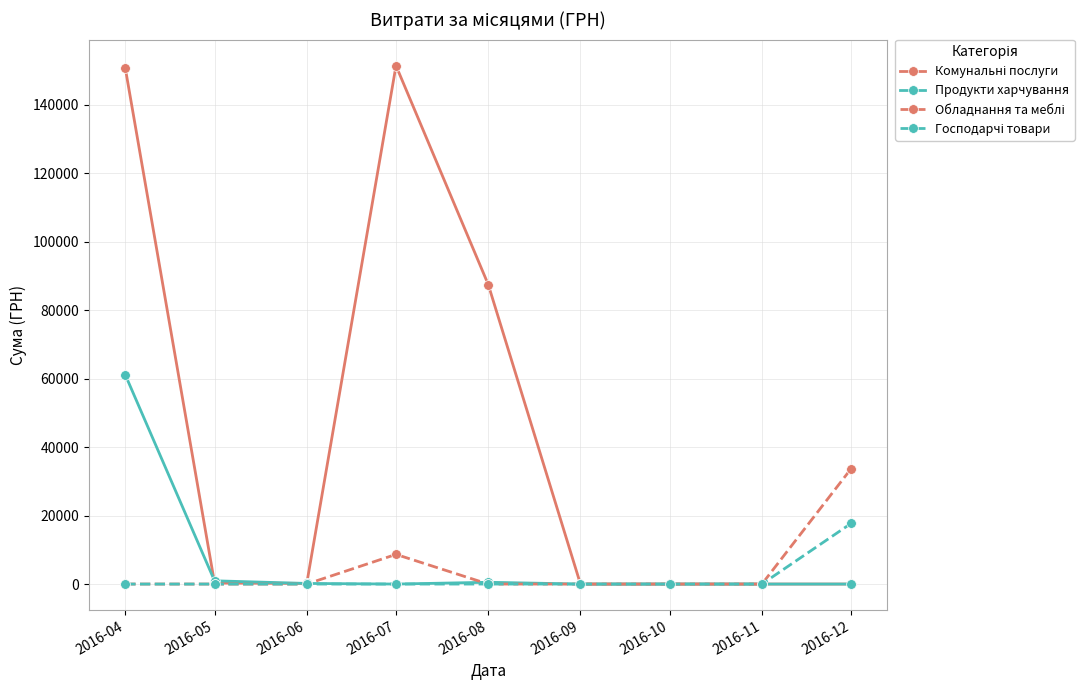

The value of Продукти харчування at 2016-11 is 0.0. True or false?

True